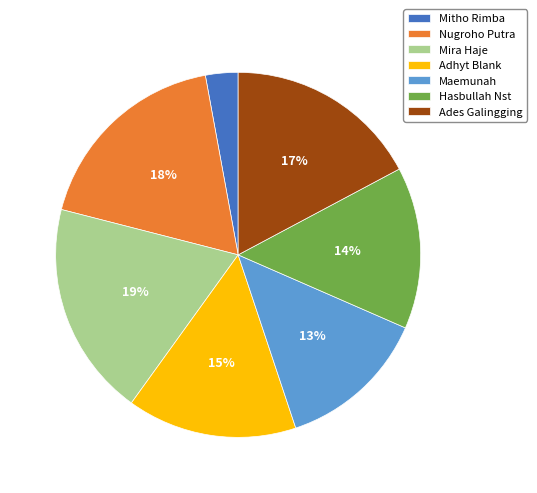

Is it true that Nugroho Putra is 18% of the pie?

True